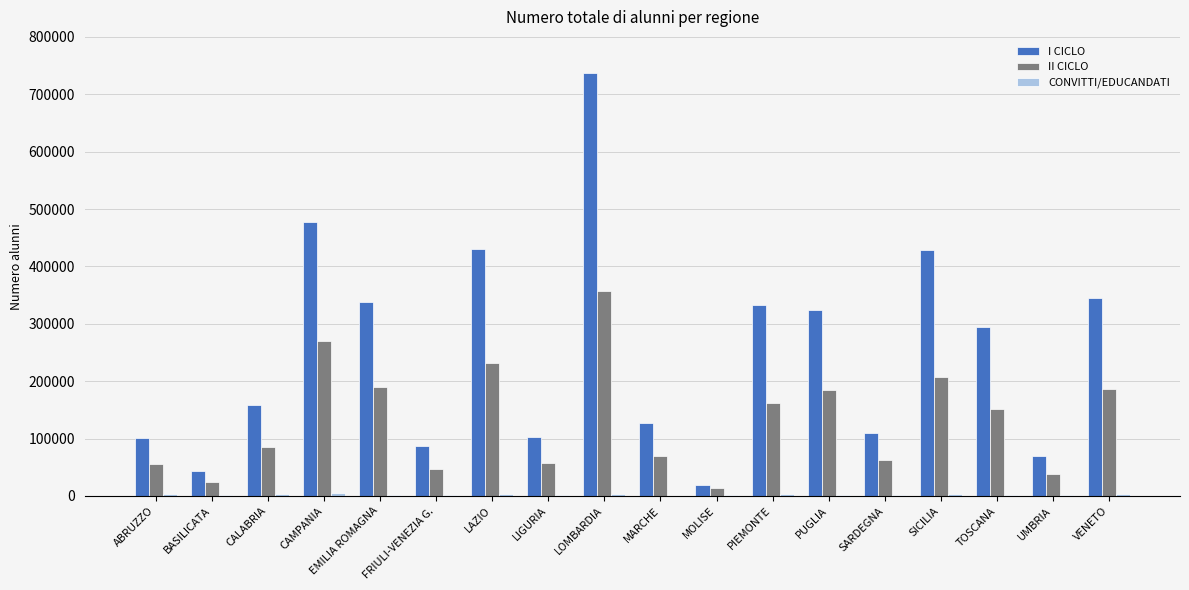

Which series has the largest total across all categories?

I CICLO